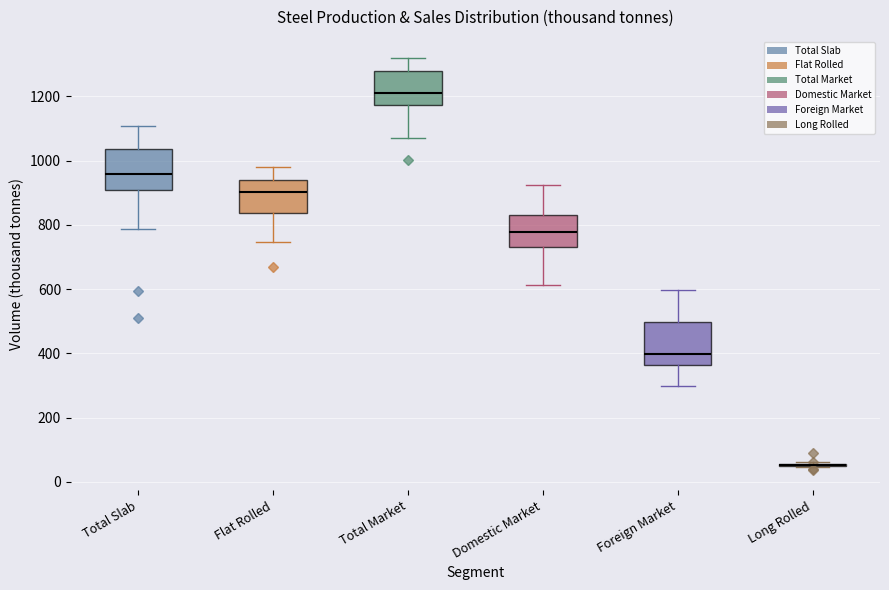

Reading left to right, transcribe this box plot: for each box, give where its median line is, the range the box spans, and where its two whiskers end, as read against the y-axis. The values are not printed on the chart, so give them approximately, as read against the axis.

Total Slab: median 960, box 900 to 1040, whiskers 780 to 1100
Flat Rolled: median 900, box 840 to 940, whiskers 740 to 980
Total Market: median 1220, box 1180 to 1280, whiskers 1080 to 1320
Domestic Market: median 780, box 740 to 840, whiskers 620 to 920
Foreign Market: median 400, box 360 to 500, whiskers 300 to 600
Long Rolled: box collapsed to a line at 60, whiskers 40 to 60